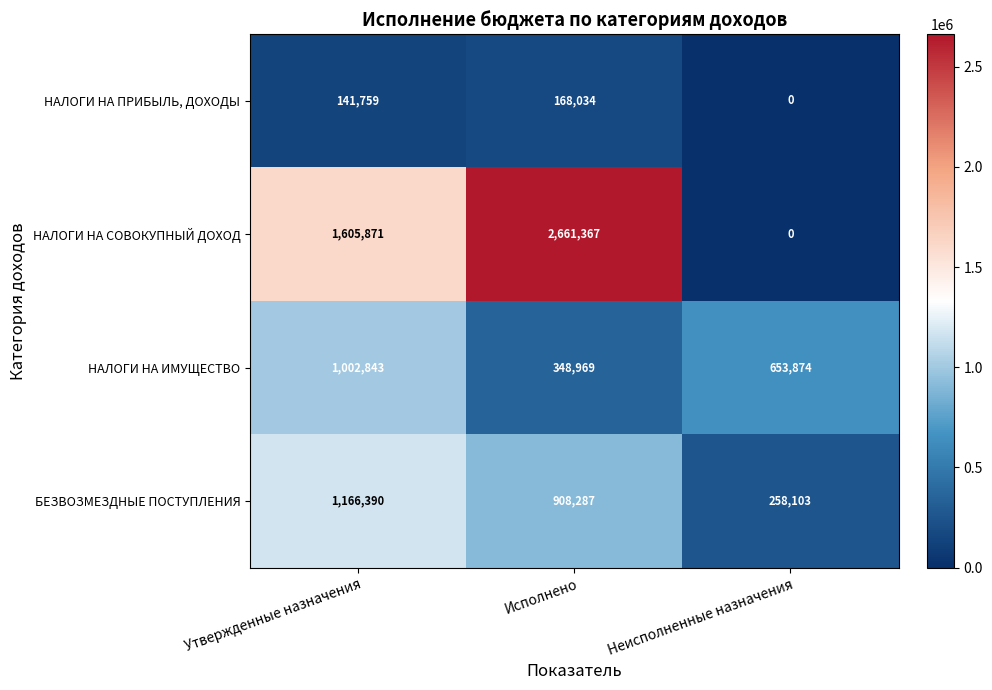

Which label corresponds to the largest value in the chart?

Исполнено